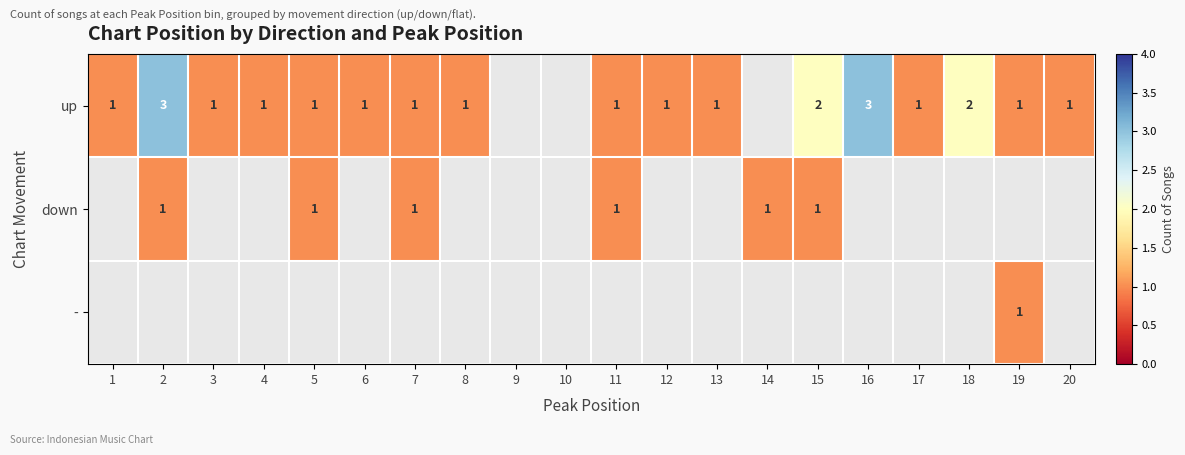

At which category does the chart reach its peak across all series?

2